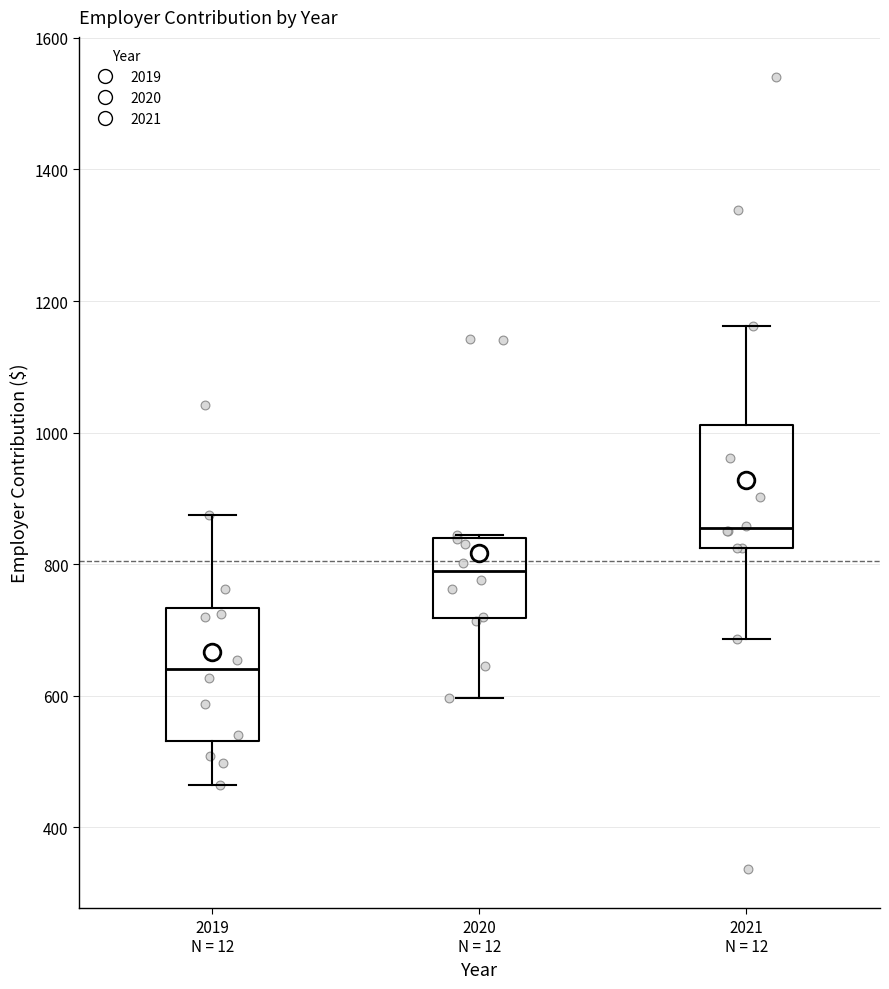

Reading left to right, read every box against the y-axis: the position of its median line, the range the box covers, and the ends of its whiskers. The values are not printed on the chart, so give them approximately, as read against the axis.

2019 N = 12: median 640, box 540 to 740, whiskers 460 to 880
2020 N = 12: median 780, box 720 to 840, whiskers 600 to 840
2021 N = 12: median 860, box 820 to 1020, whiskers 680 to 1160